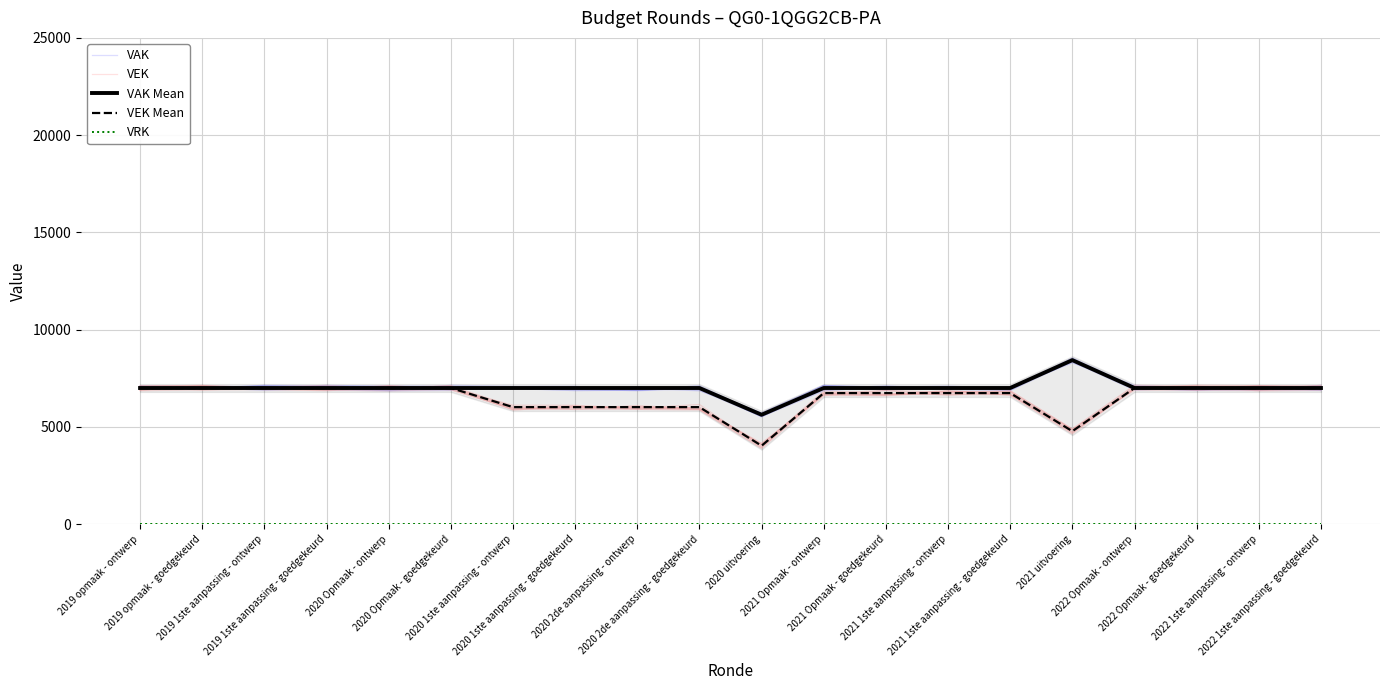

Which category has the lowest value in the VEK series?

2020 uitvoering